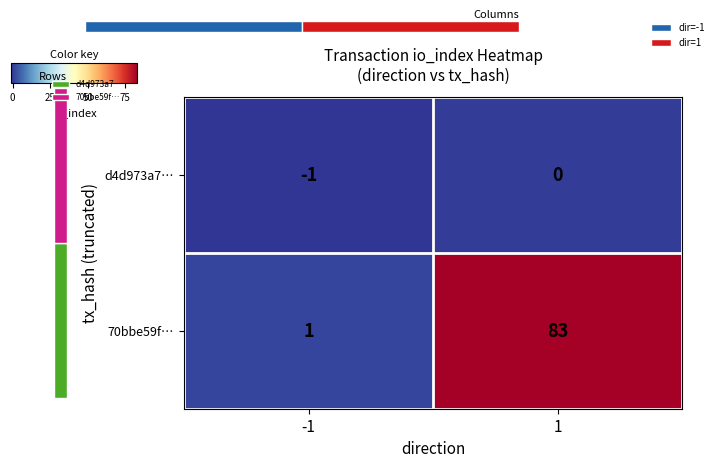

List the series in order of their peak value, highest first.

70bbe59f…, d4d973a7…